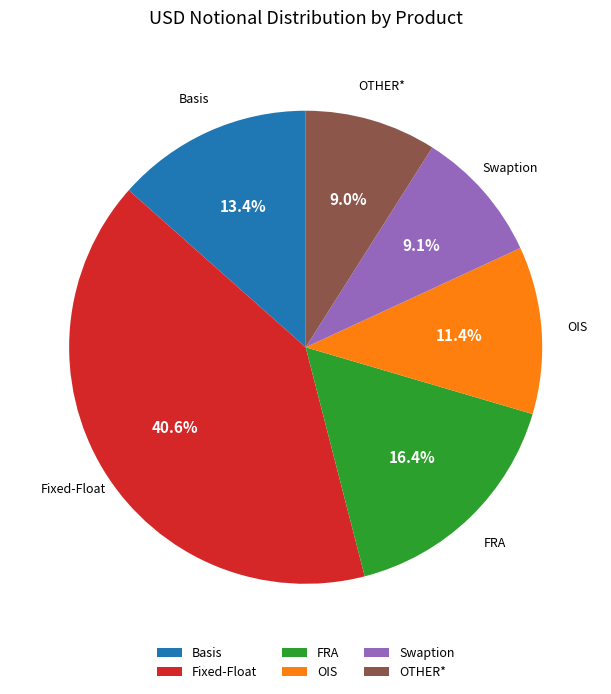

True or false: Swaption accounts for 21% of the total.

False